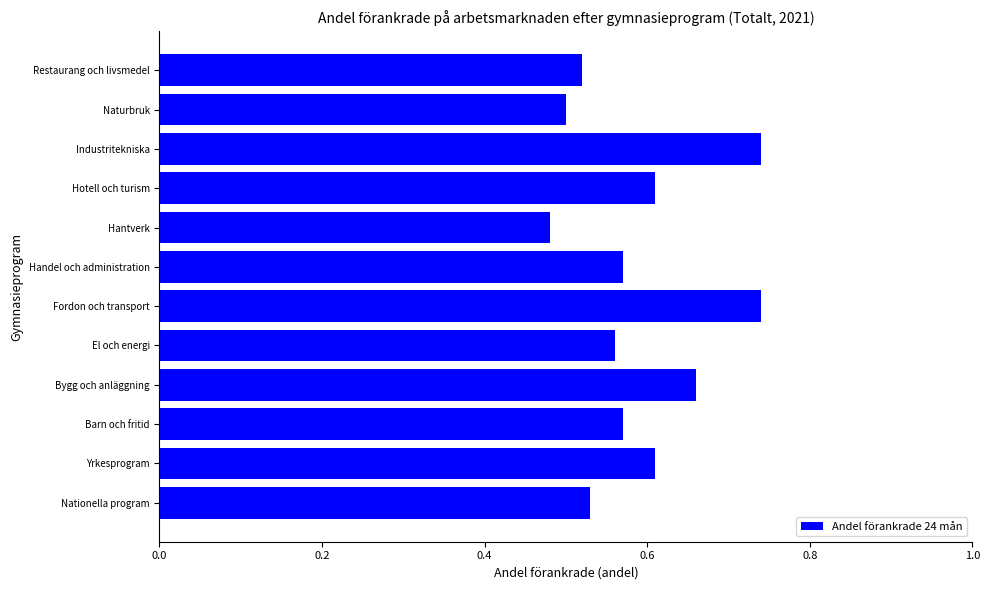

What is the sum of the values at Barn och fritid and Hotell och turism?

1.2